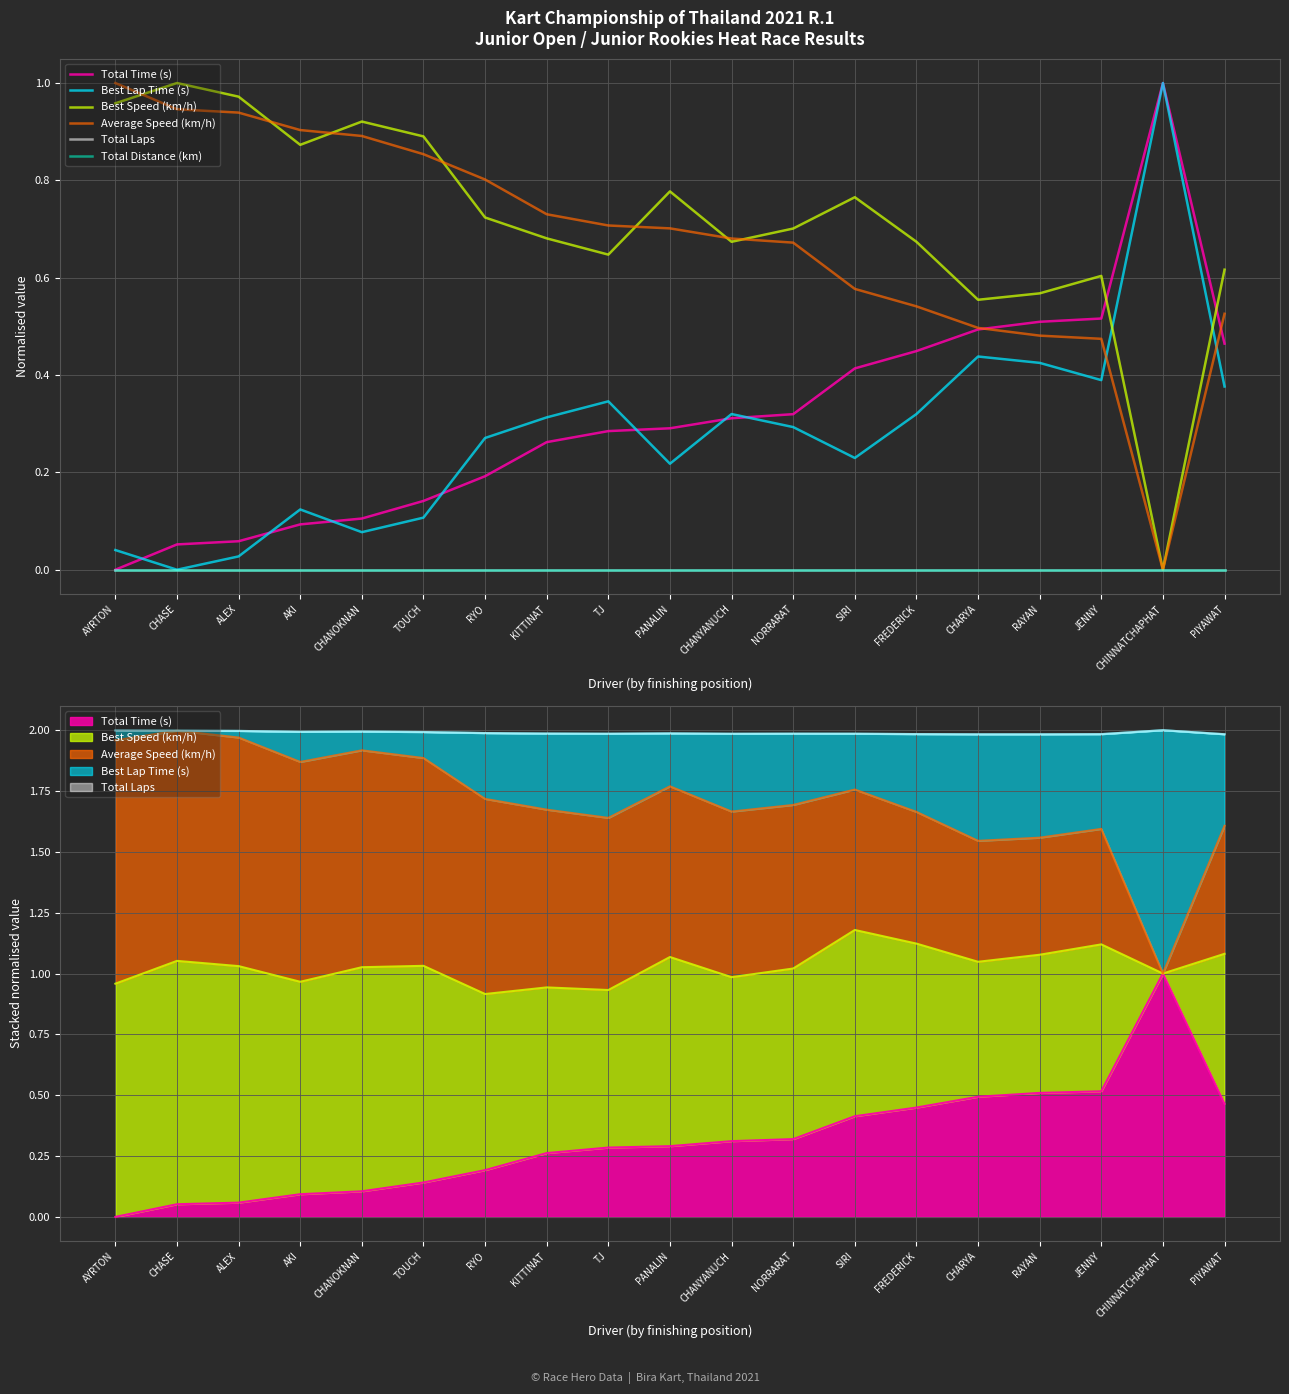

What is the difference between the Average Speed (km/h) values at CHARYA and TOUCH?

0.4